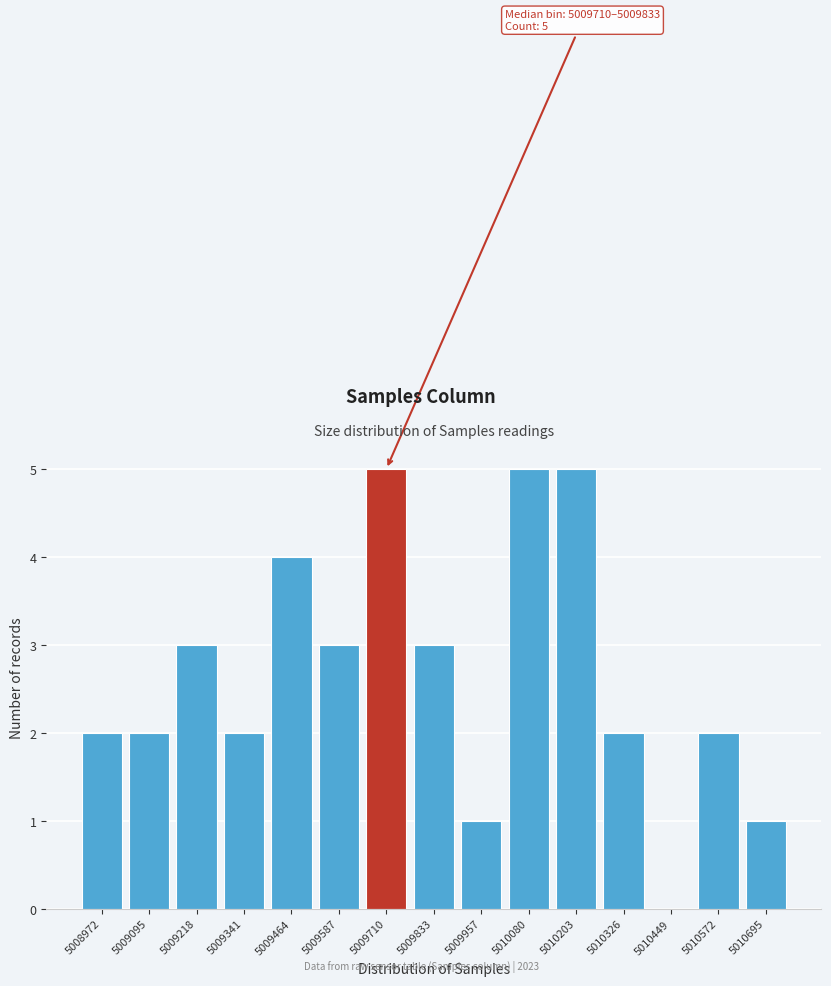

Reading right to left, what are all the values shown in this chart?

5010695=1	5010572=2	5010449=0	5010326=2	5010203=5	5010080=5	5009957=1	5009833=3	5009710=5	5009587=3	5009464=4	5009341=2	5009218=3	5009095=2	5008972=2